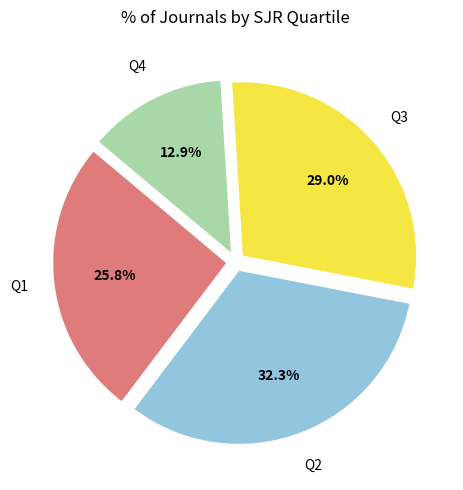

How many slices are in this pie chart?

4